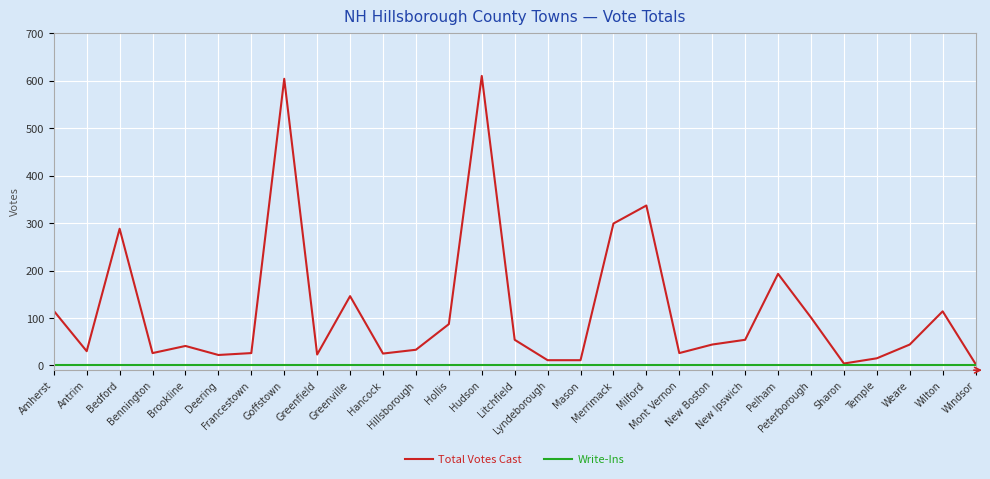

The Total Votes Cast series shows 23 at Greenfield. True or false?

True